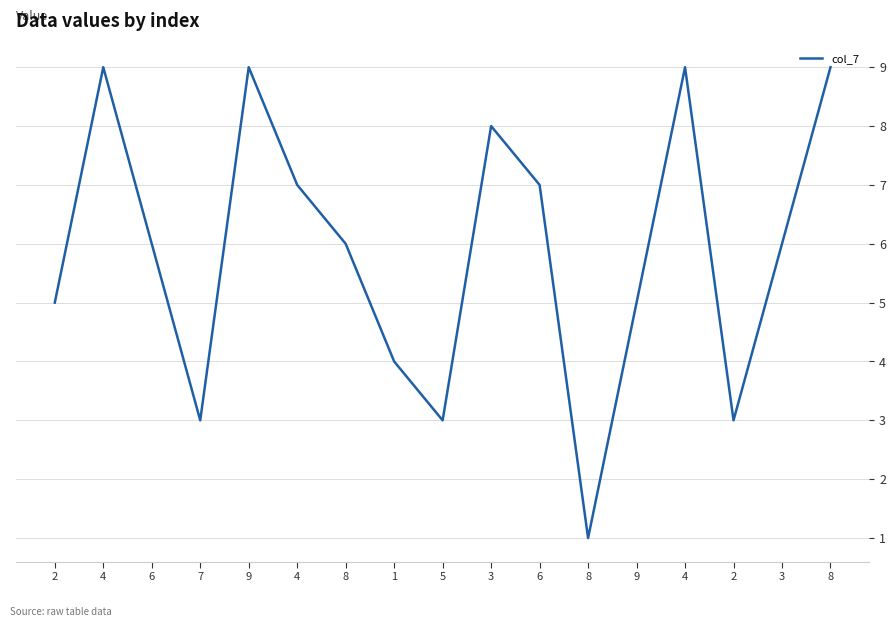

Reading right to left, extract all data points from this chart.

9	6	3	9	5	1	7	8	3	4	6	7	9	3	6	9	5